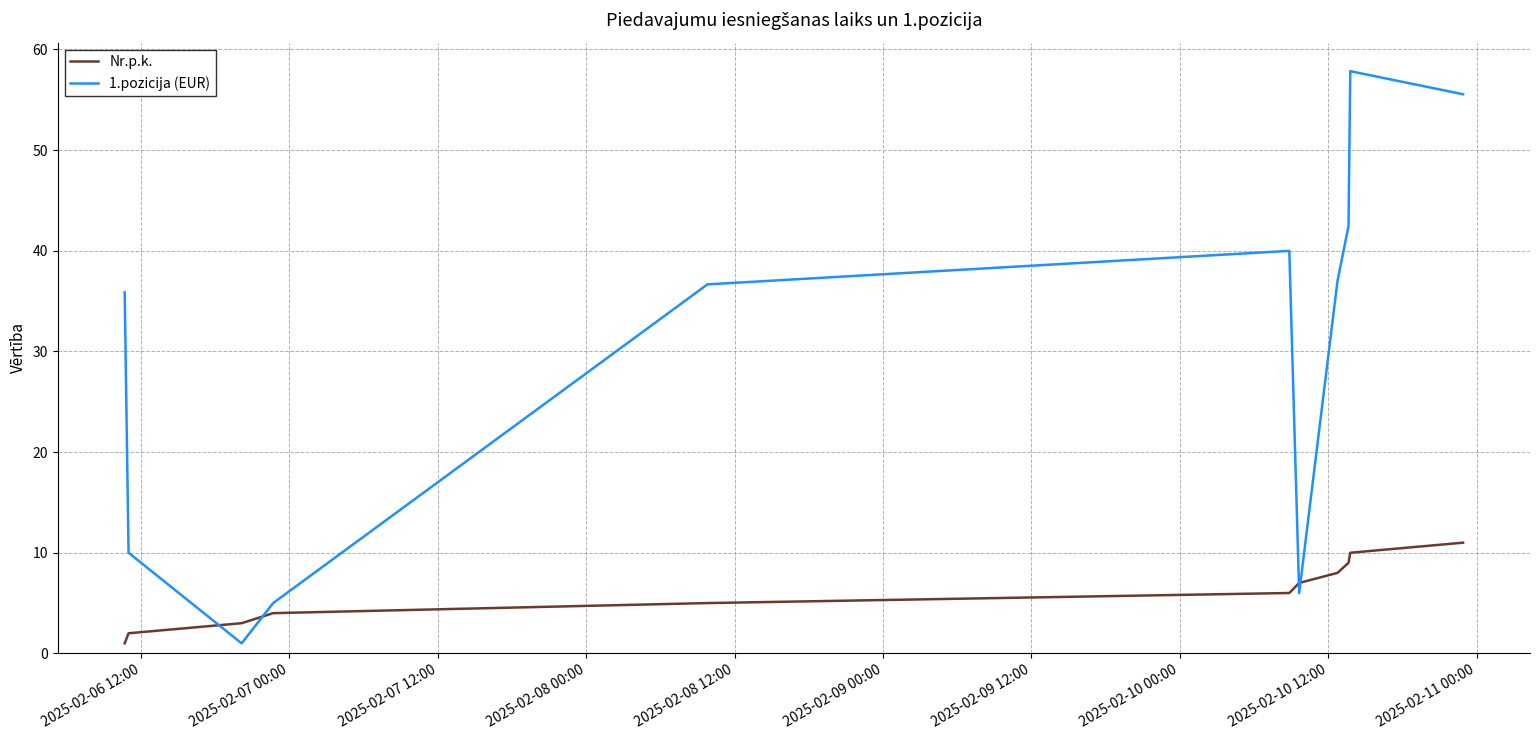

What are all the series names shown in the legend?

Nr.p.k., 1.pozicija (EUR)